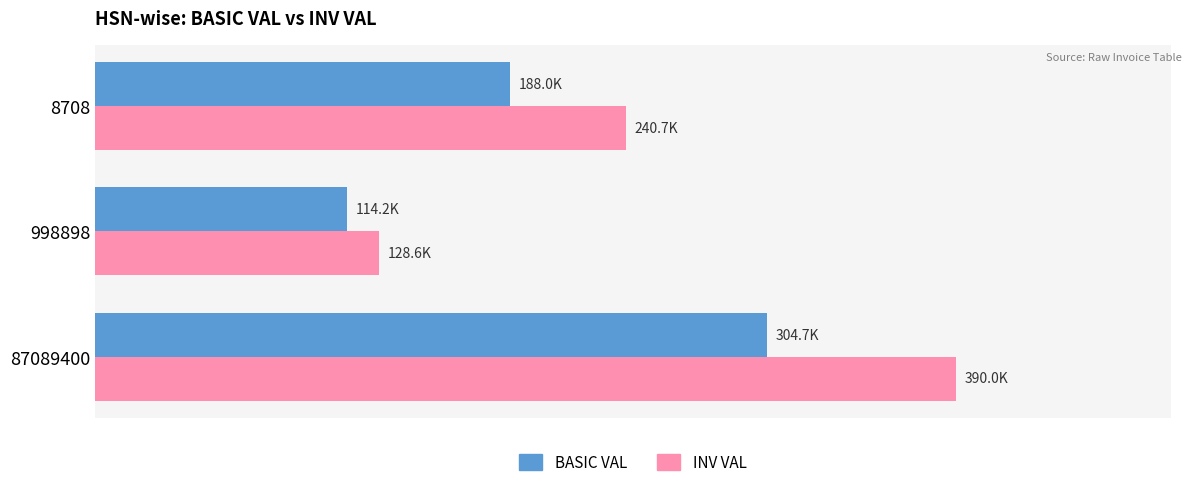

What are all the series names shown in the legend?

BASIC VAL, INV VAL